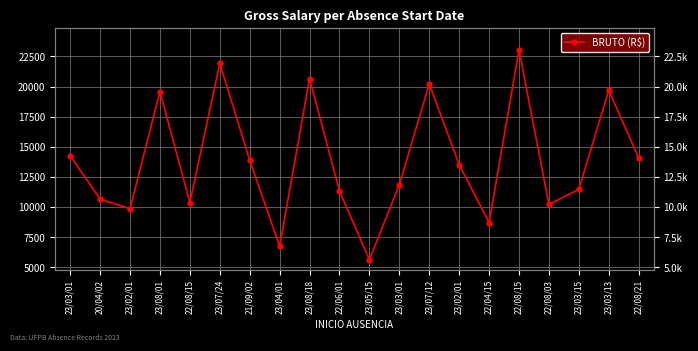

What is the change in value from 23/02/01 to 23/03/13?

+9836.4